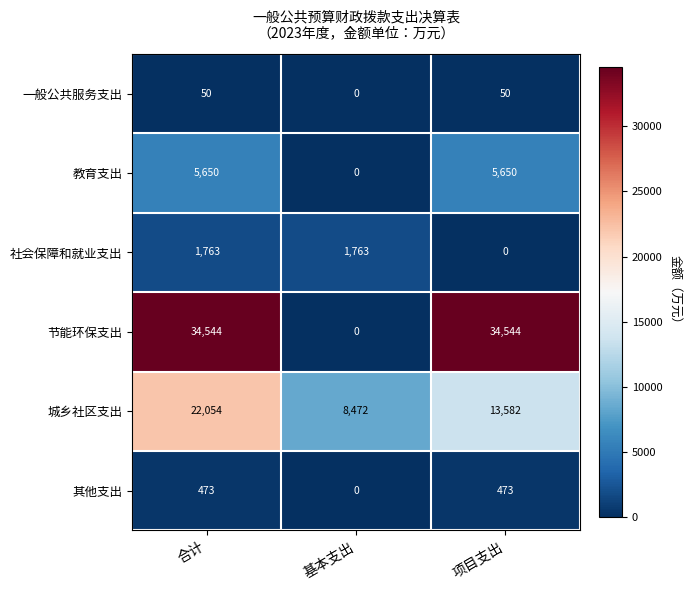

Which category has the lowest value in the 城乡社区支出 series?

基本支出